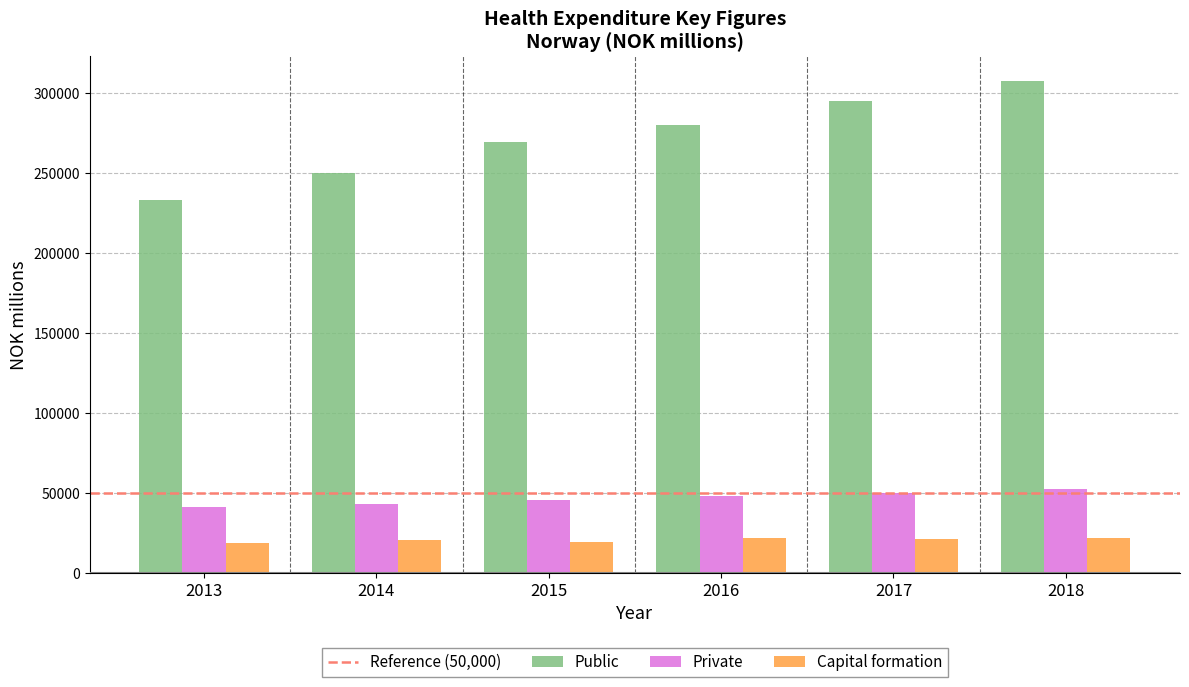

List the series in order of their peak value, highest first.

Public, Private, Capital formation